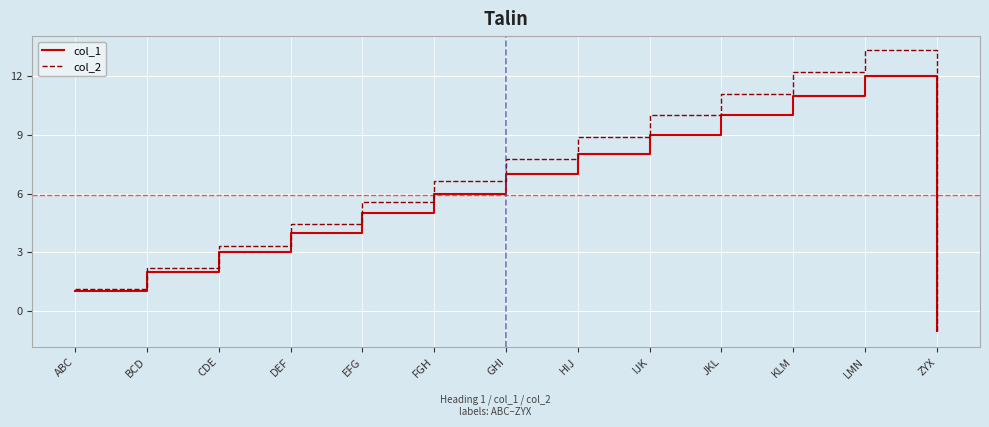

How many negative values does the col_2 series have?

1